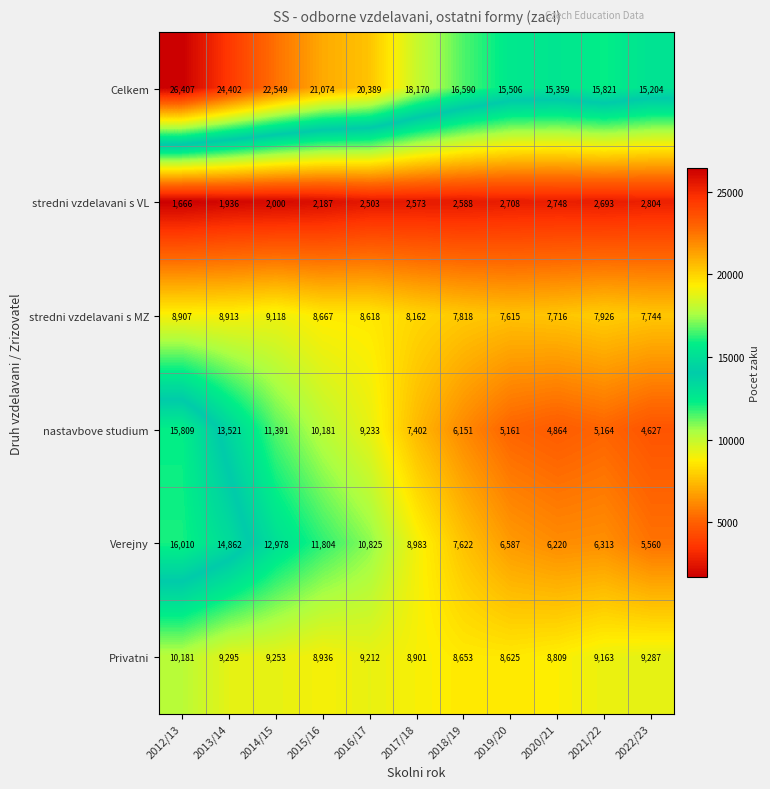

Where does the Celkem series first go above 18170?

2012/13